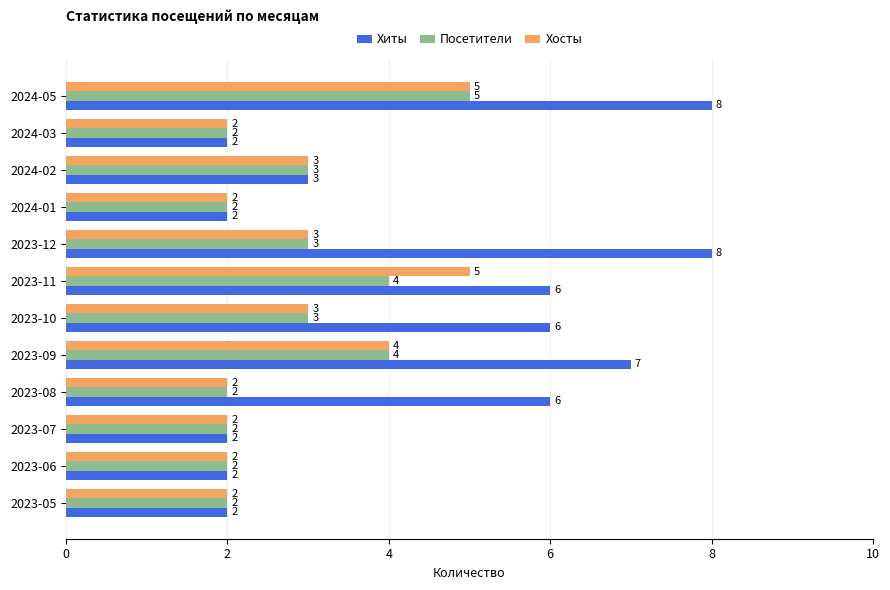

What is the greatest value displayed?

8